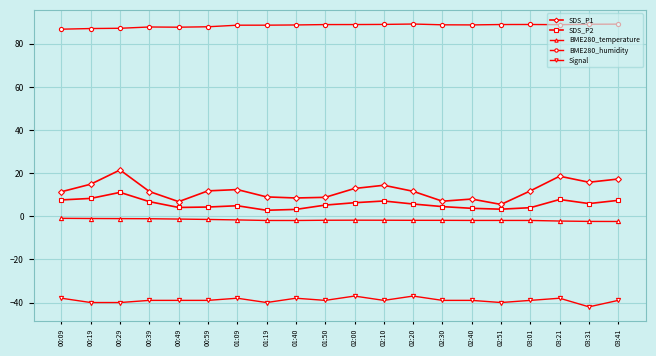

How many categories are shown in the chart?

20